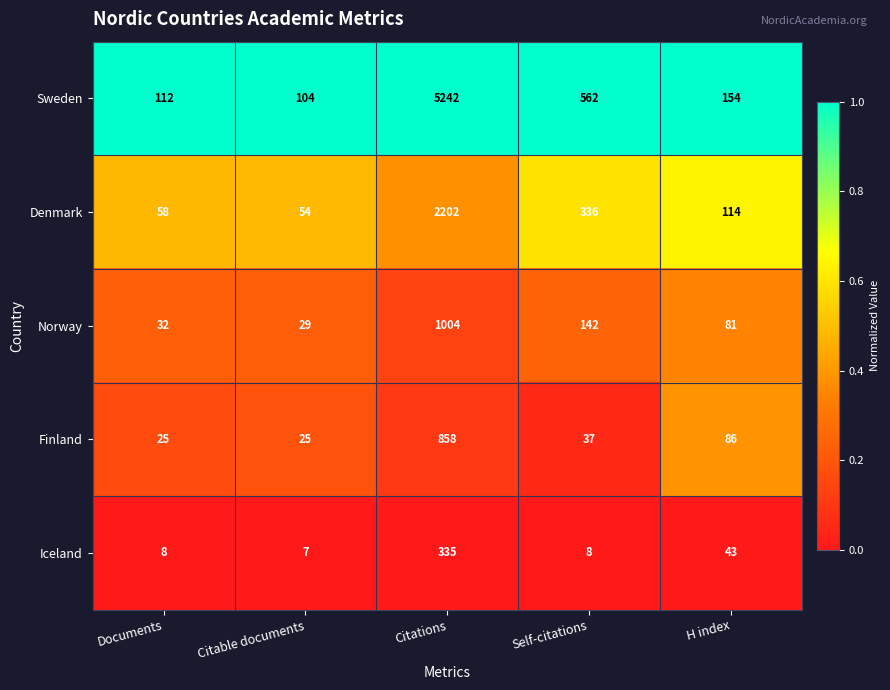

What is the maximum value shown in the chart?

5242